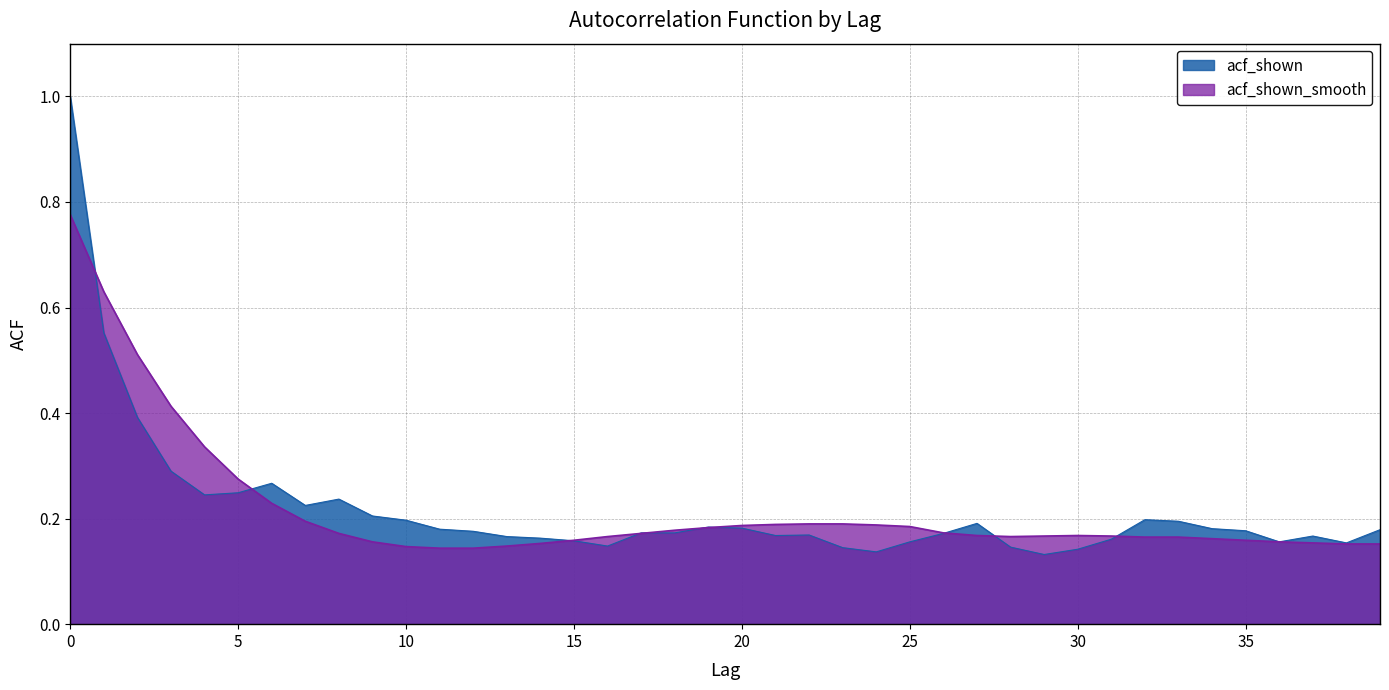

What is the sum of the acf_shown values at 33 and 3?

0.5